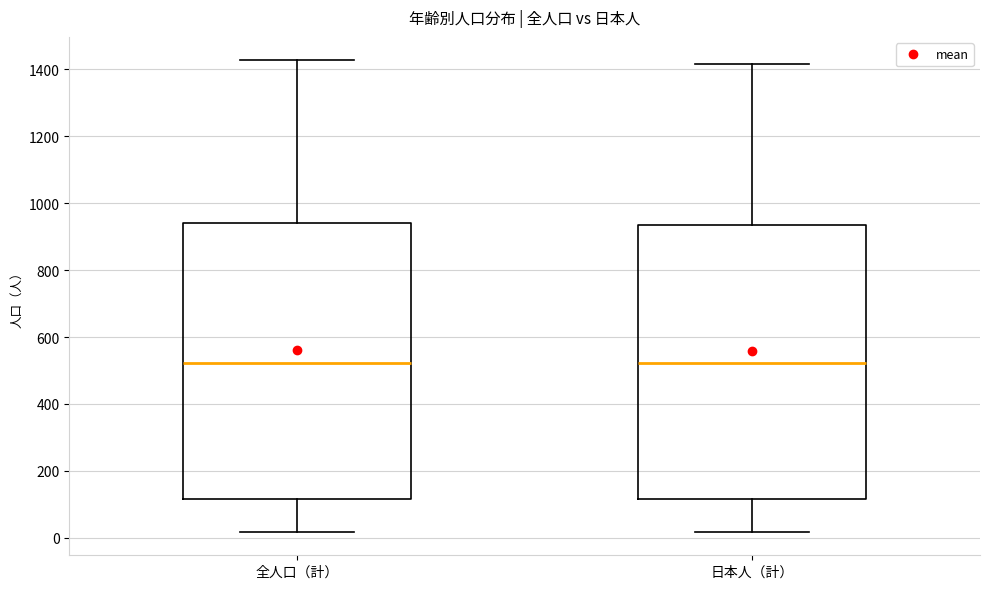

Reading left to right, transcribe this box plot: for each box, give where its median line is, the range the box spans, and where its two whiskers end, as read against the y-axis. The values are not printed on the chart, so give them approximately, as read against the axis.

全人口（計）: median 520, box 120 to 940, whiskers 20 to 1420
日本人（計）: median 520, box 120 to 940, whiskers 20 to 1420